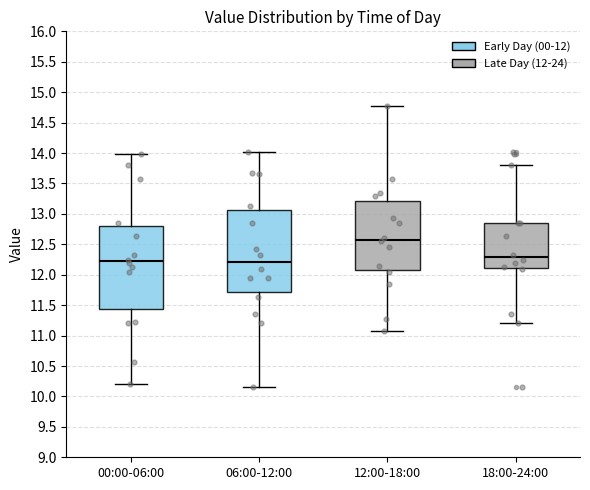

Which box's median line is the highest?

12:00-18:00